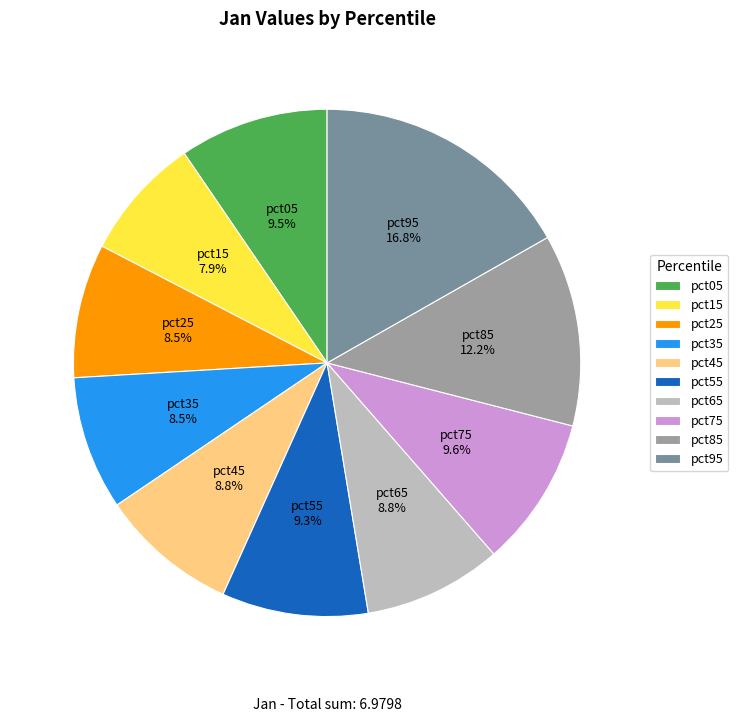

Which slice is the largest?

pct95